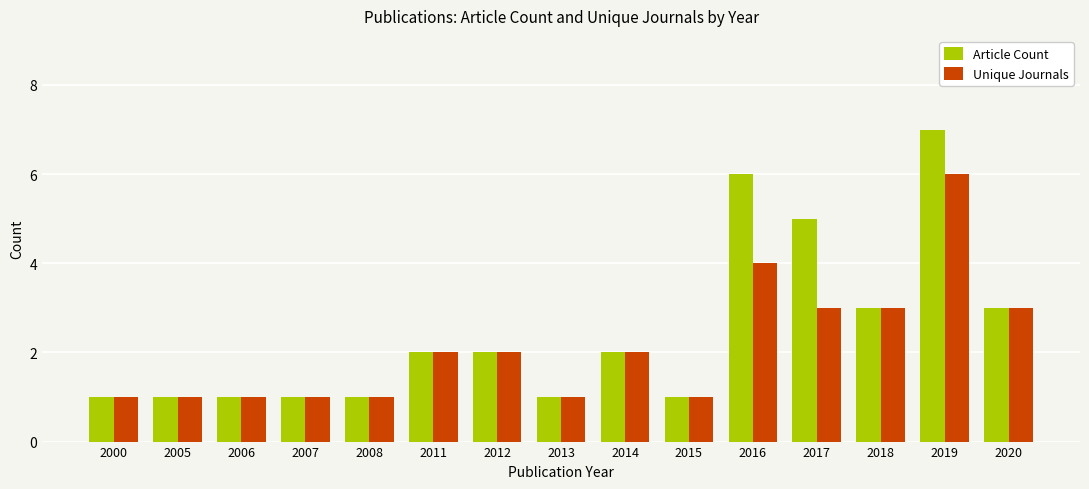

Is it true that Article Count equals 5 at 2017?

True